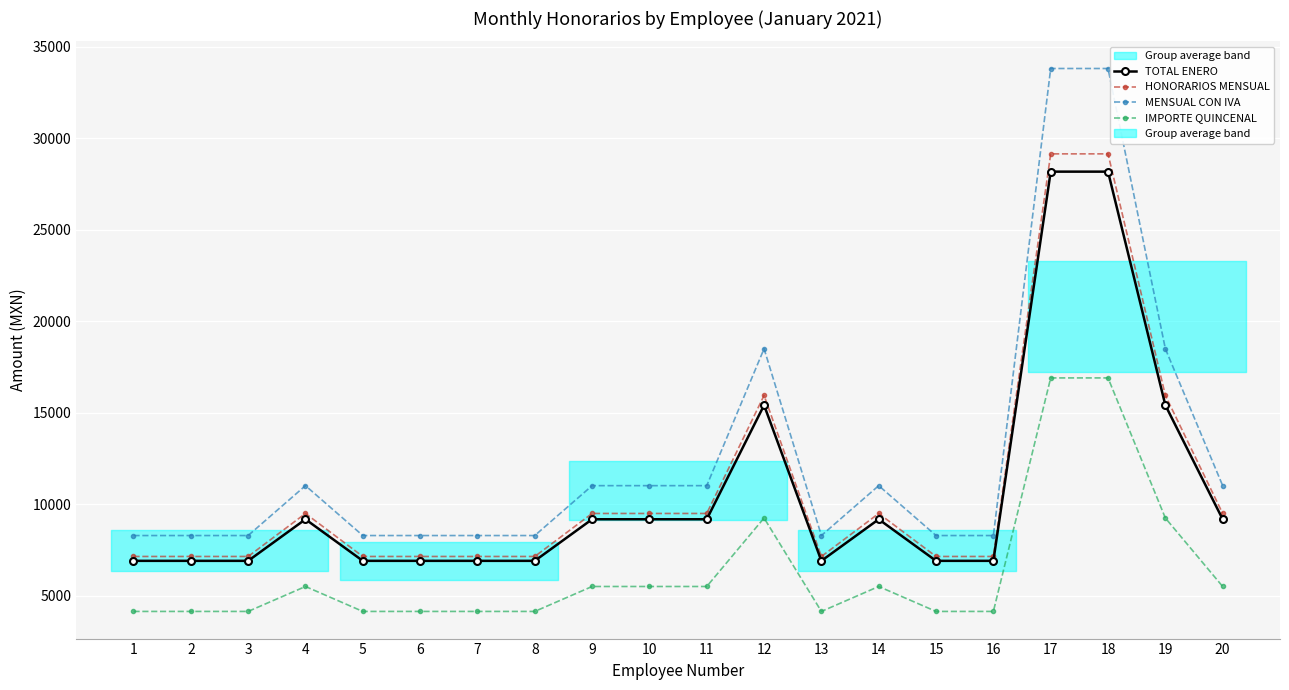

Reading left to right, list all the values displayed in this chart.

TOTAL ENERO: 6911.7	6911.7	6911.7	9183.3	6911.7	6911.7	6911.7	6911.7	9183.3	9183.3	9183.3	15418.3	6911.7	9183.3	6911.7	6911.7	28178.3	28178.3	15418.3	9183.3
HONORARIOS MENSUAL: 7150.0	7150.0	7150.0	9500.0	7150.0	7150.0	7150.0	7150.0	9500.0	9500.0	9500.0	15950.0	7150.0	9500.0	7150.0	7150.0	29150.0	29150.0	15950.0	9500.0
MENSUAL CON IVA: 8294.0	8294.0	8294.0	11020.0	8294.0	8294.0	8294.0	8294.0	11020.0	11020.0	11020.0	18502.0	8294.0	11020.0	8294.0	8294.0	33814.0	33814.0	18502.0	11020.0
IMPORTE QUINCENAL: 4147.0	4147.0	4147.0	5510.0	4147.0	4147.0	4147.0	4147.0	5510.0	5510.0	5510.0	9251.0	4147.0	5510.0	4147.0	4147.0	16907.0	16907.0	9251.0	5510.0